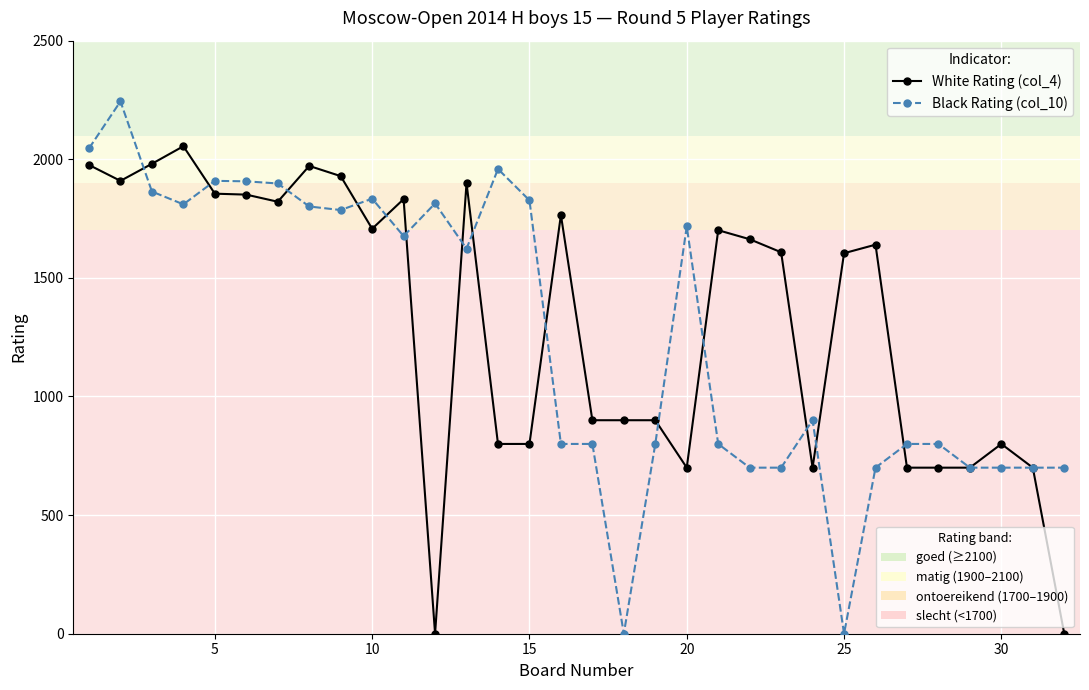

What is the greatest value displayed?

2244